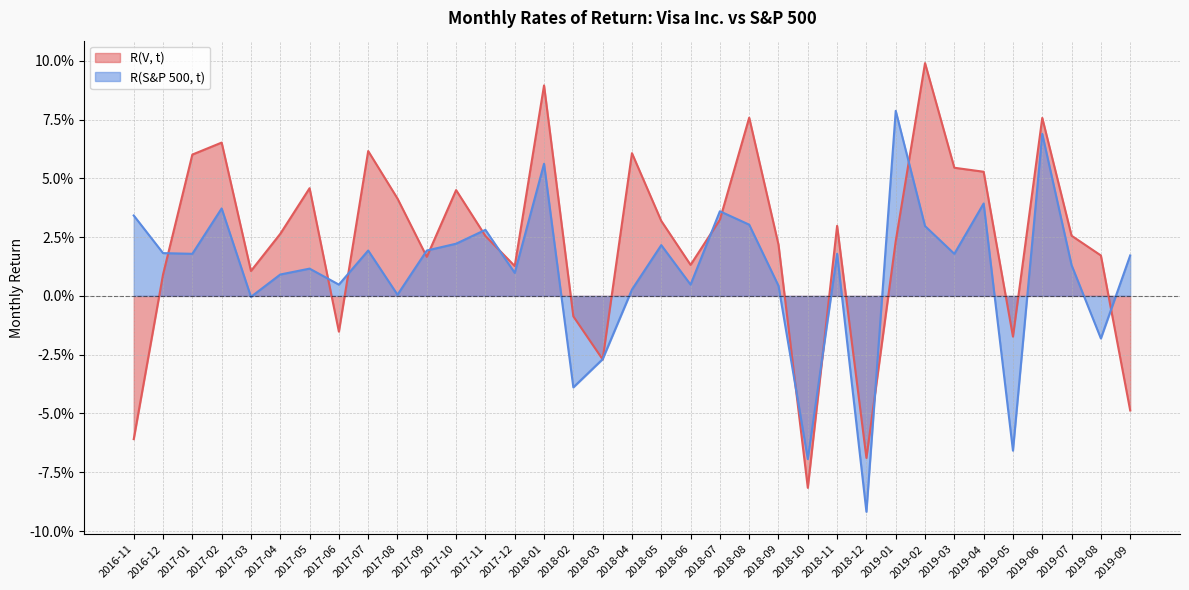

What is the label of the 5th point from the right?

2019-05